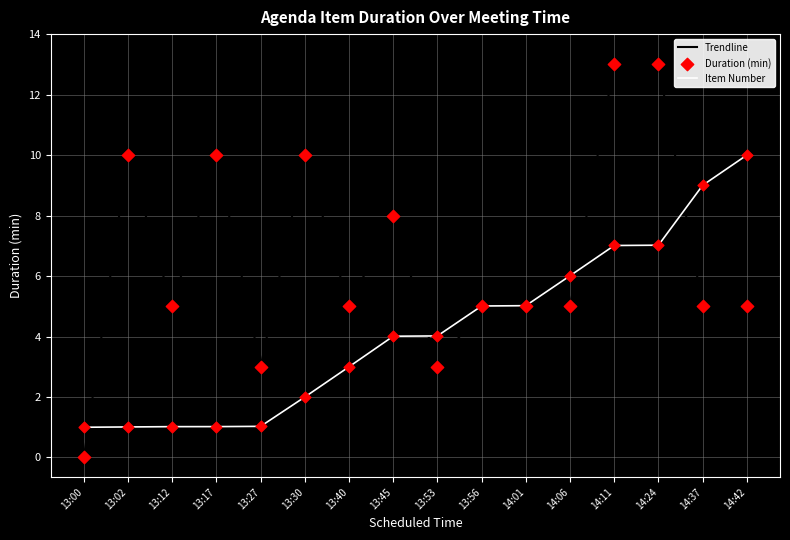

Which series has the widest spread of values?

Trendline